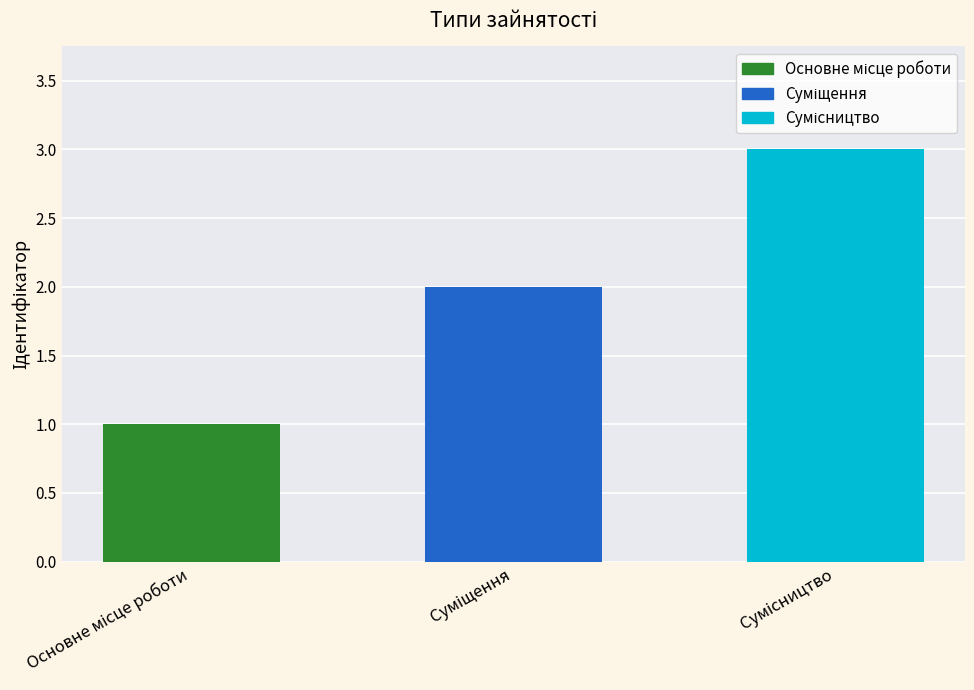

What is the greatest value displayed?

3